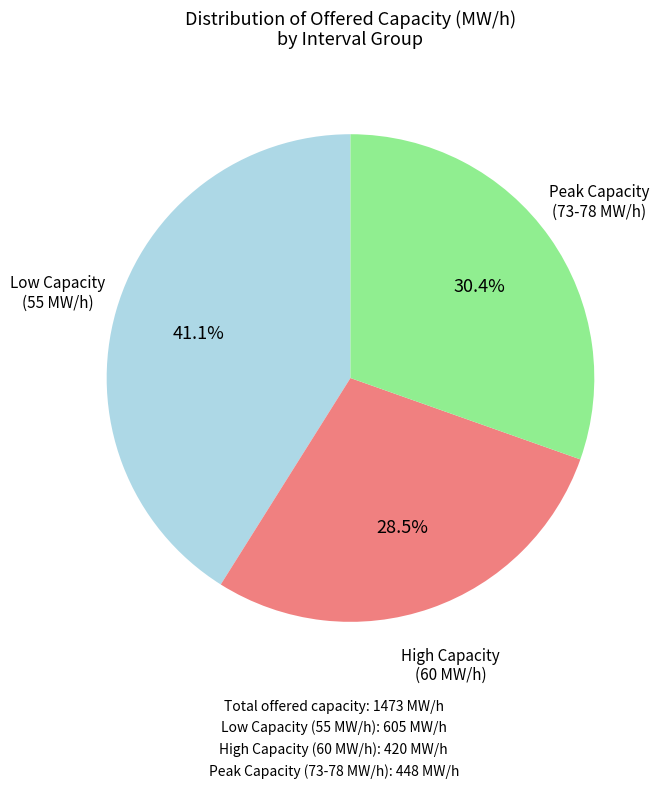

Is there any slice that represents more than half of the pie?

No